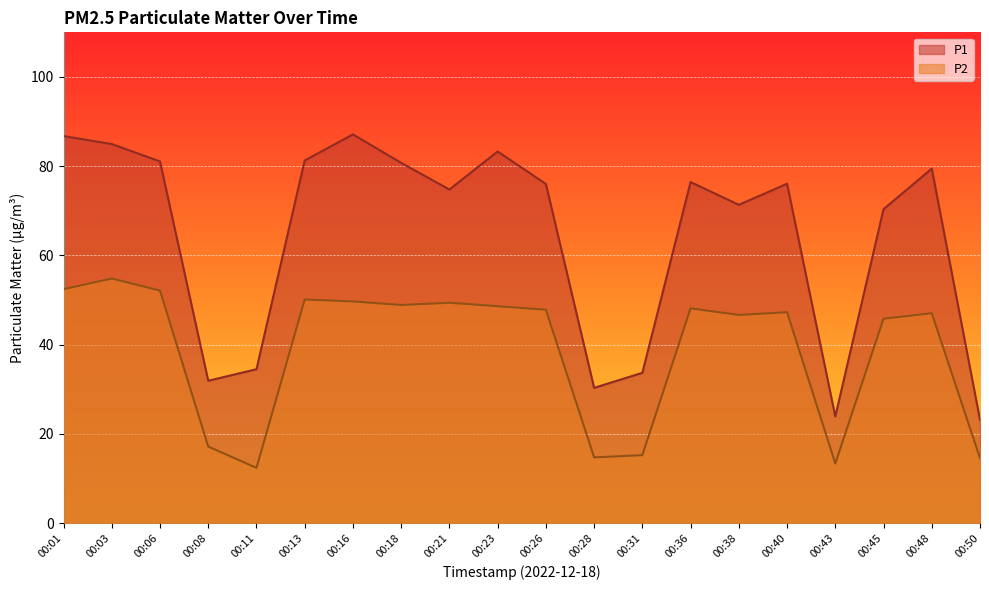

The P2 series shows 9.1 at 00:31. True or false?

False